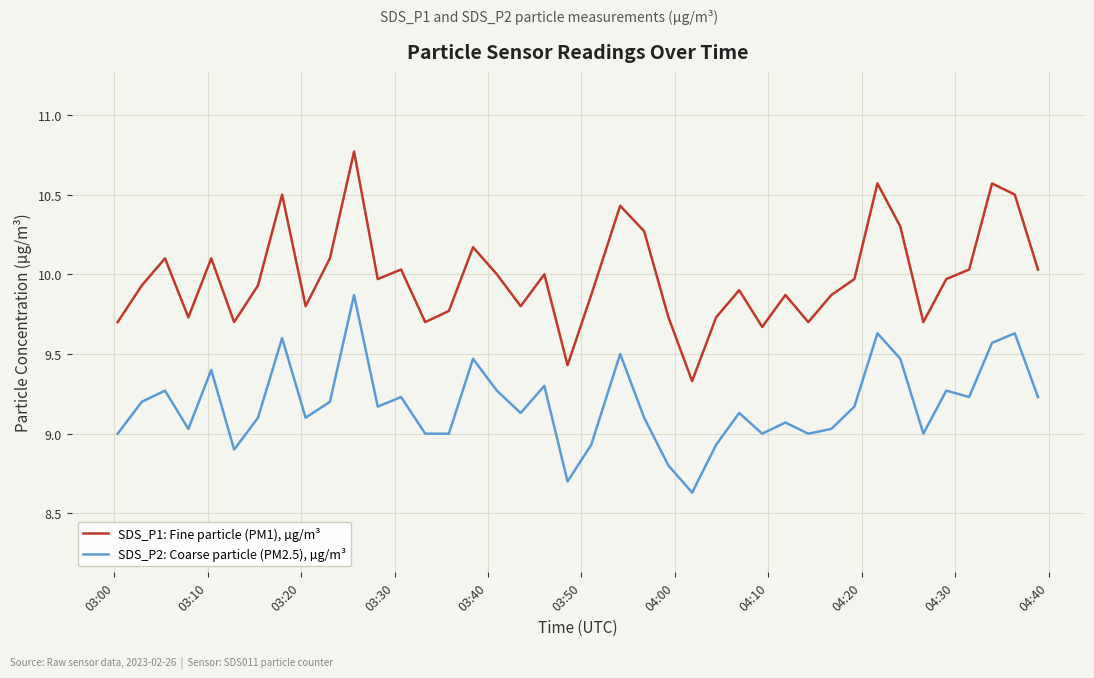

What is the difference between the maximum and minimum values in the SDS_P2: Coarse particle (PM2.5), µg/m³ series?

1.2